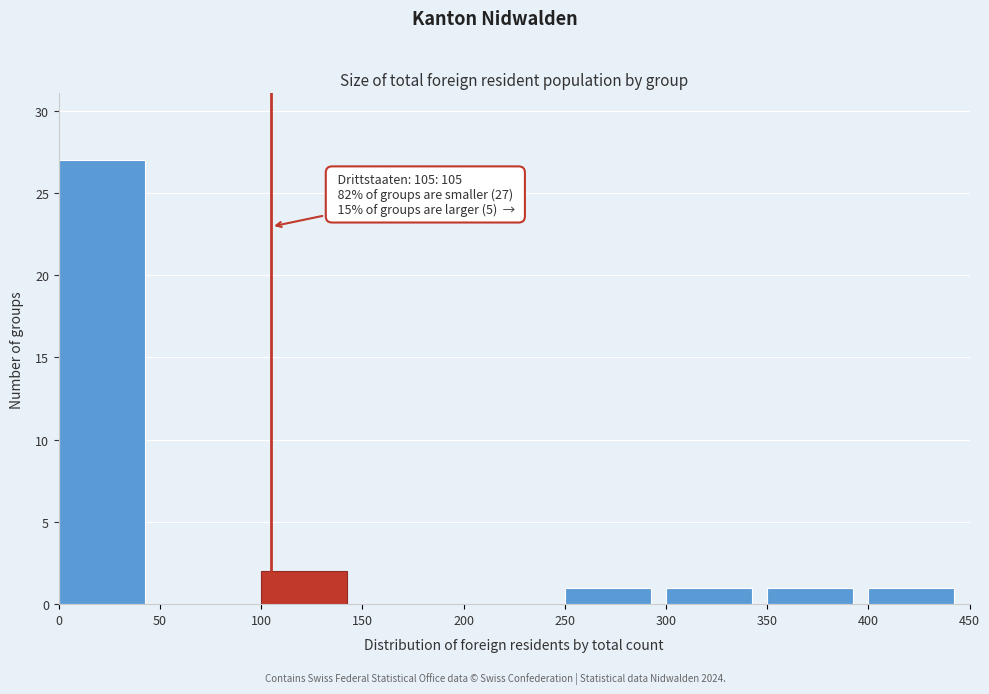

Over which range of the x-axis is the bar tallest?

0 to 50